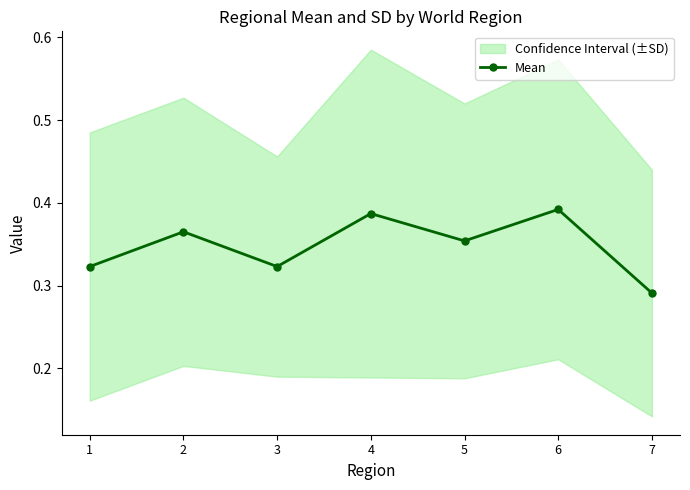

The value at 7 is 0.2. True or false?

False